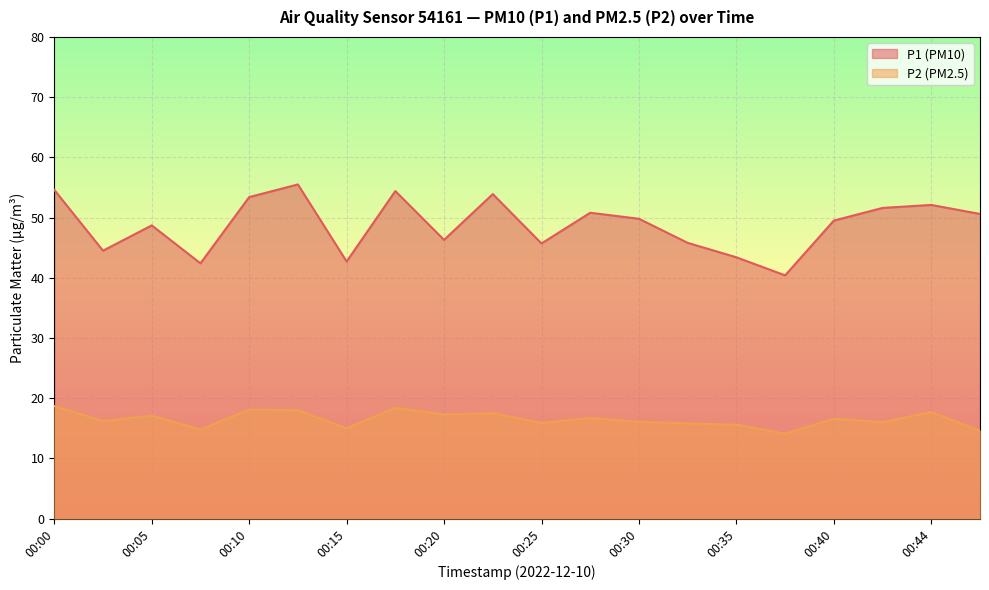

What is the maximum value for P2?

18.7